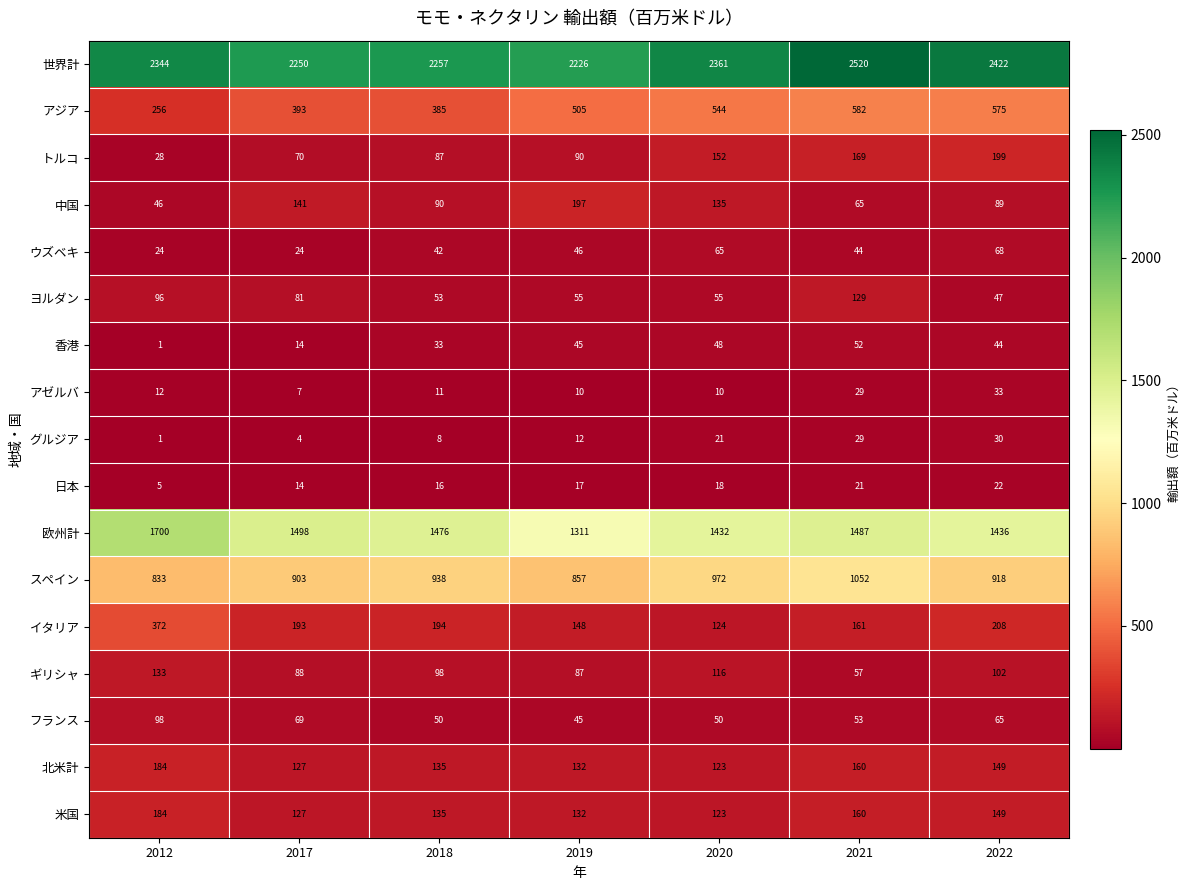

What is the total value across all series at 2018?

6008